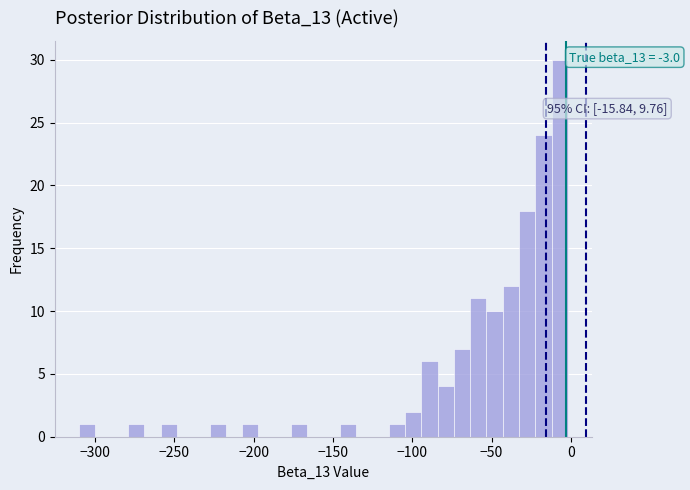

Around what value on the x-axis is the tallest bar? Give the approximate position of its centre, as read against the axis.

-5